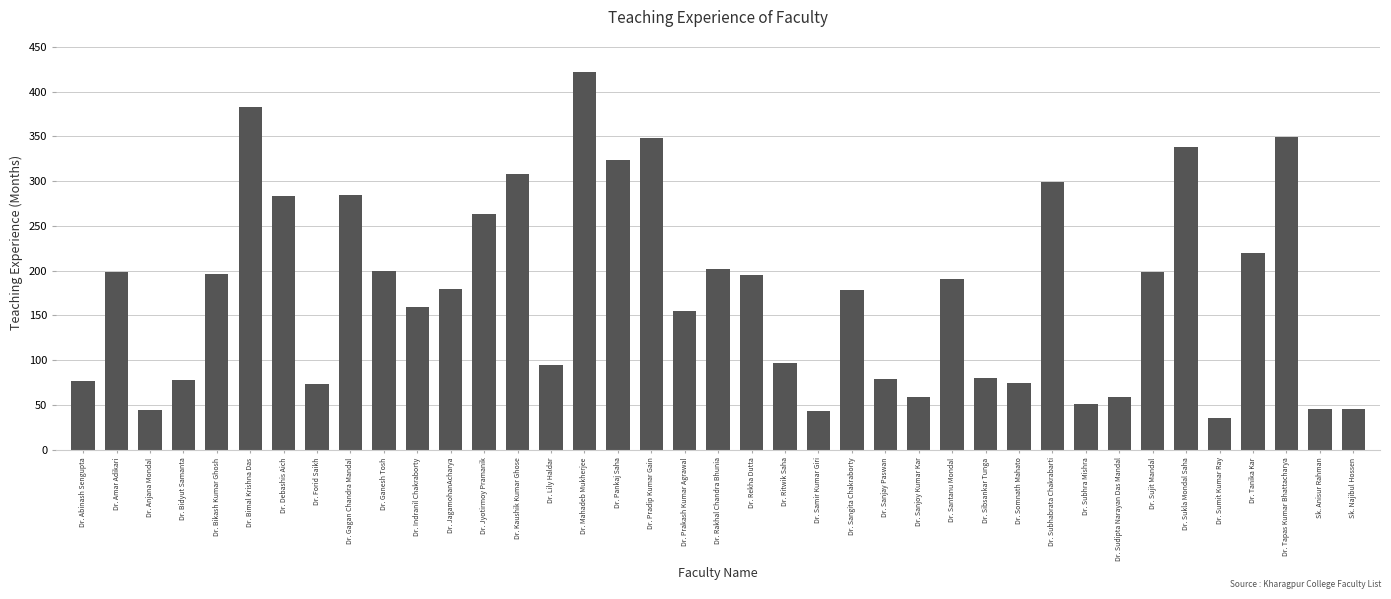

What is the sum of all values?

6910